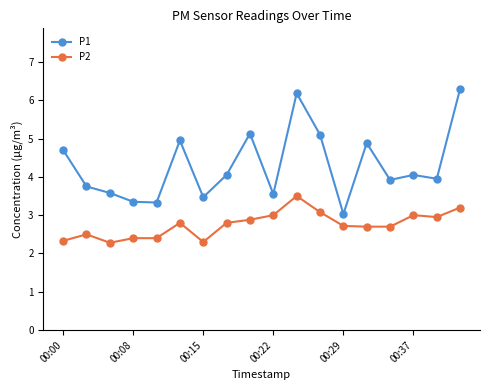

Which series has the widest spread of values?

P1